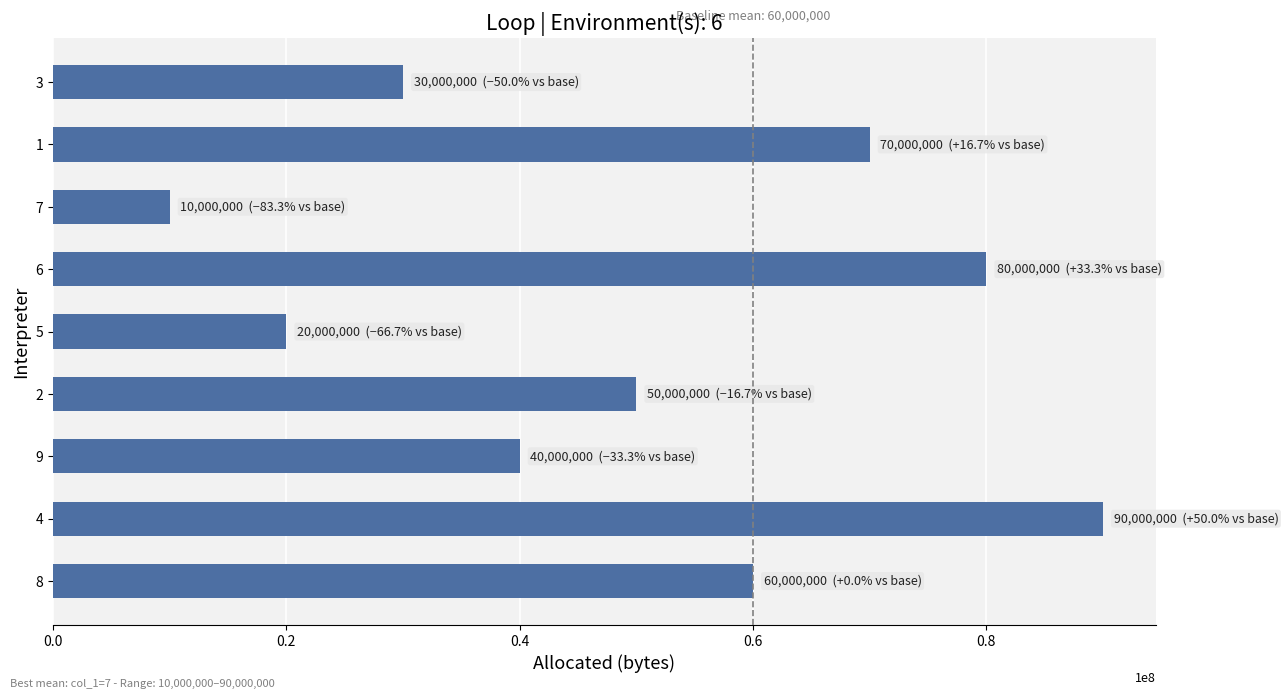

What is the average value?

50000000